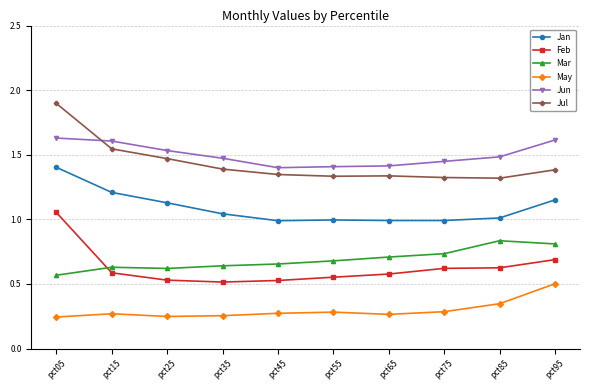

The value of Feb at pct95 is 1.1. True or false?

False